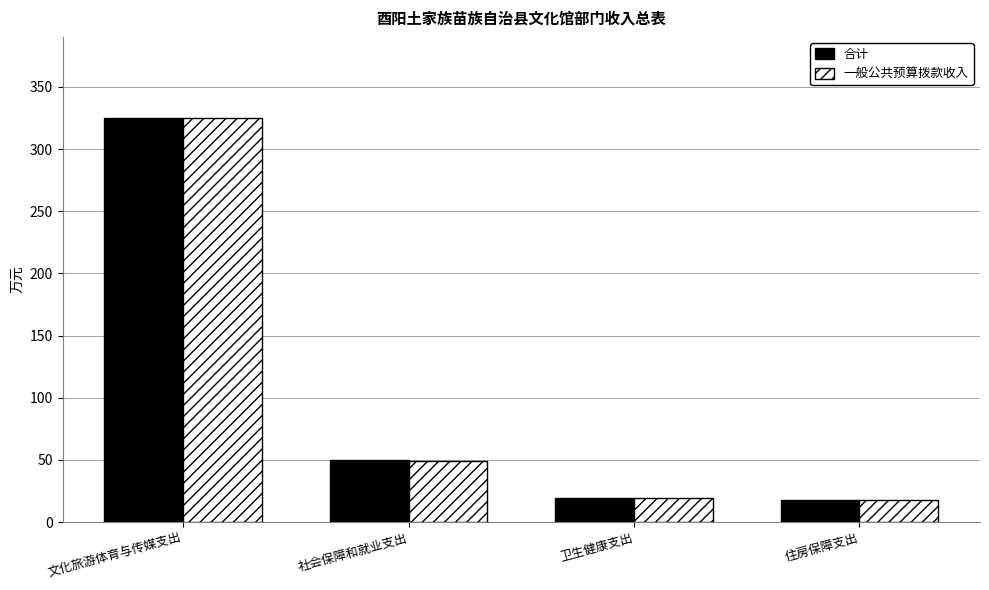

How many groups of bars are there?

4